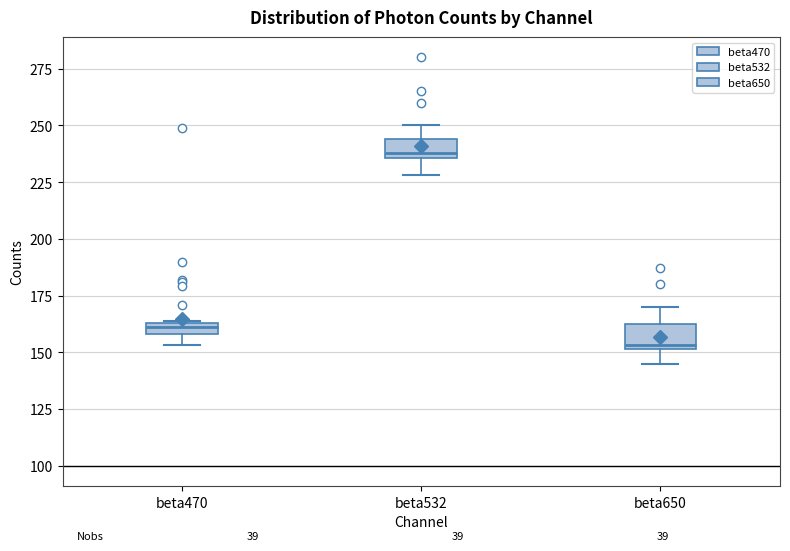

Which box's median line is the lowest?

beta650